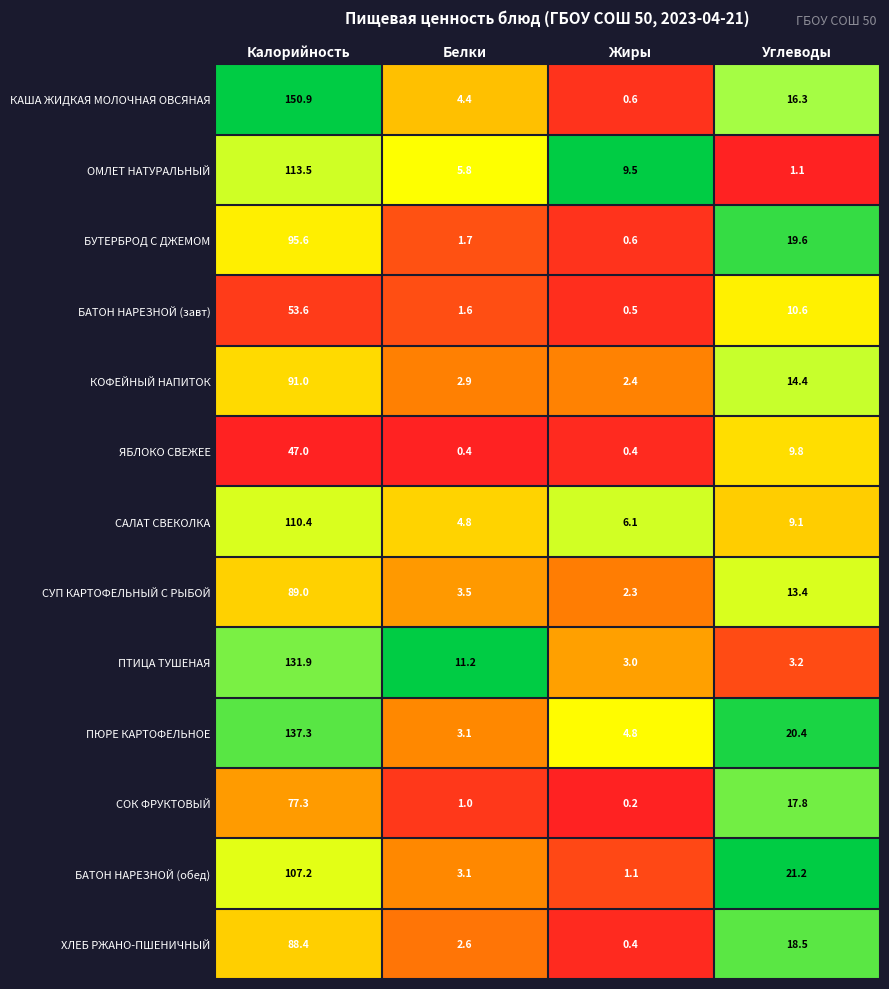

Which label corresponds to the largest value in the chart?

Калорийность